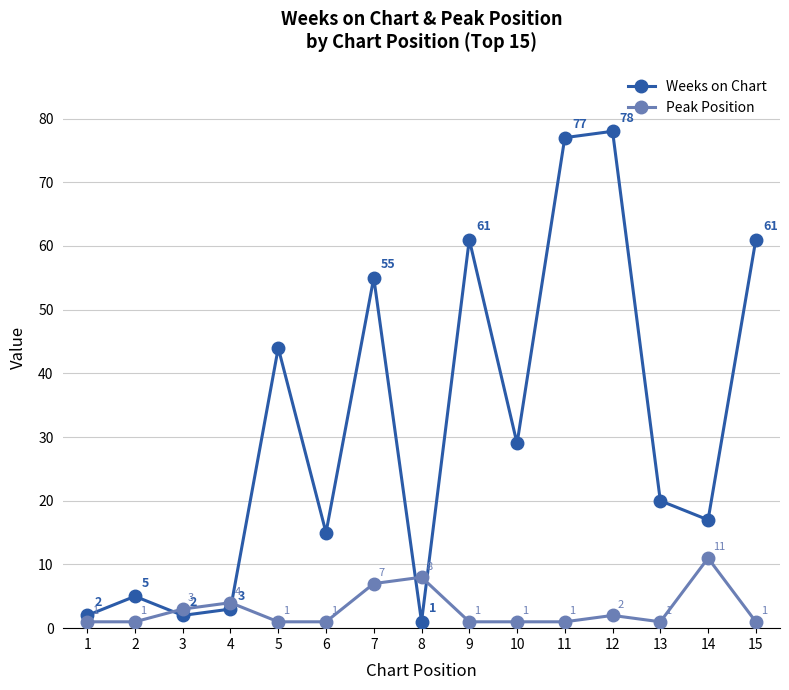

At how many categories does at least one series exceed 16?

9